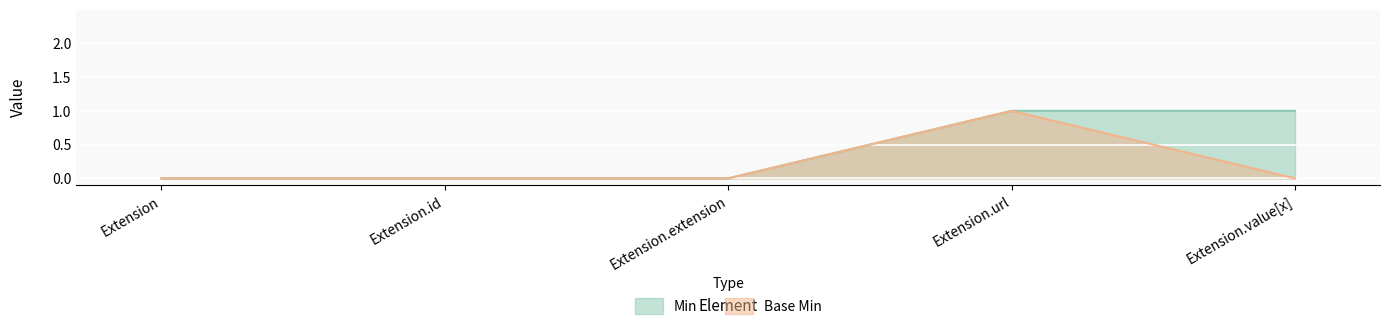

True or false: Min has a value of 0 at Extension.id.

True